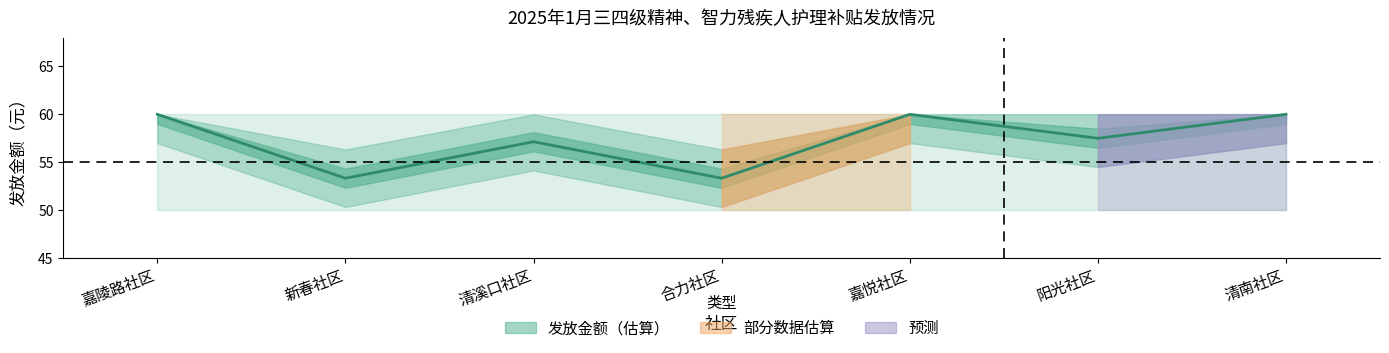

What is the difference between the values at 合力社区 and 清溪口社区?

3.8